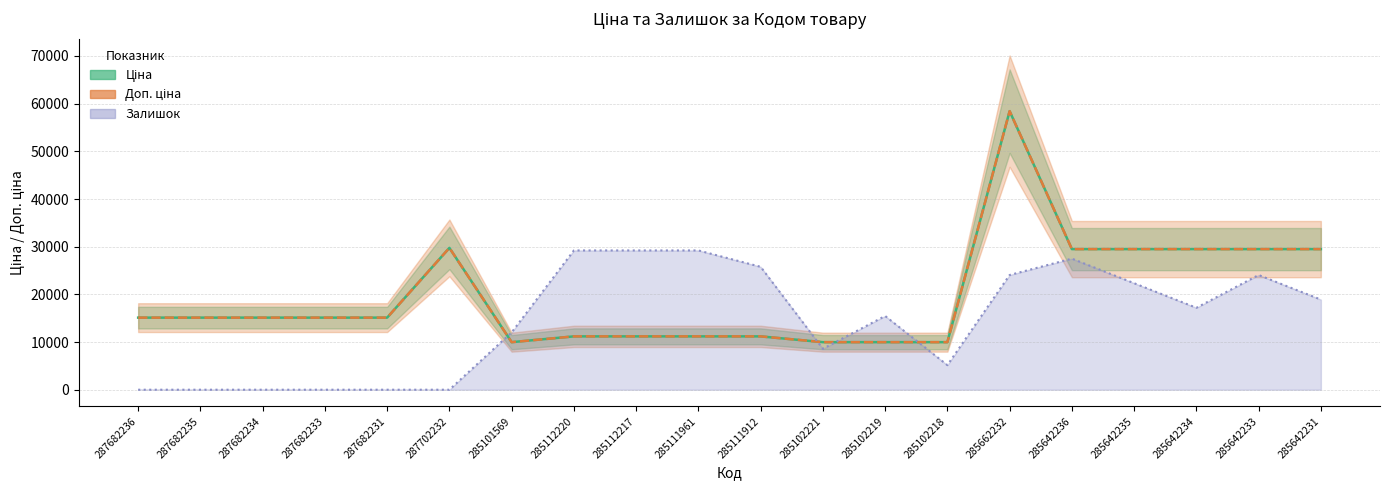

The Ціна series shows 11188.2 at 285111961. True or false?

True